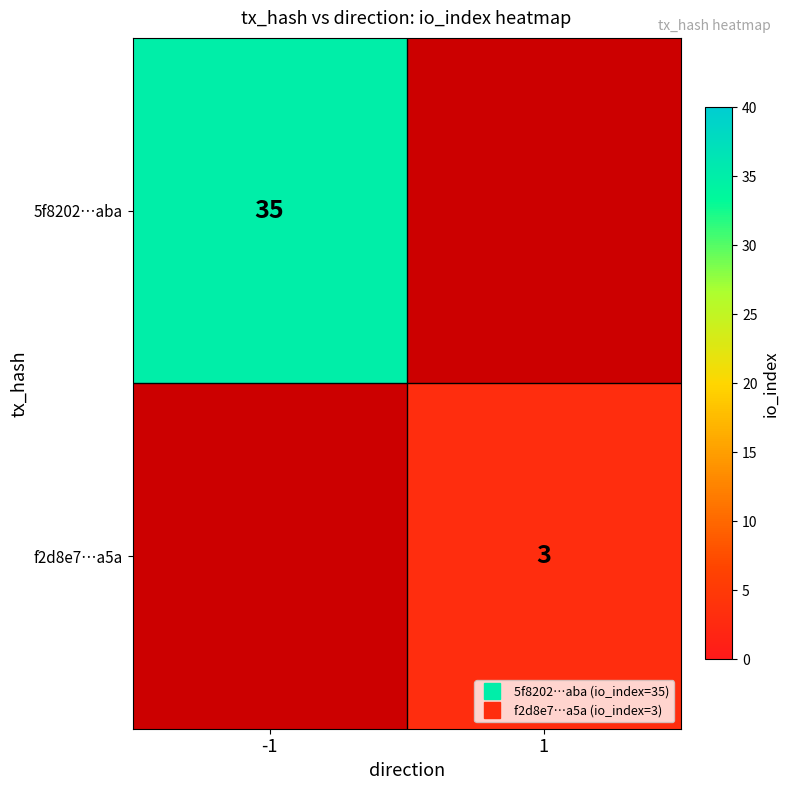

What is the approximate value of f2d8e7…a5a at 1?

3.0